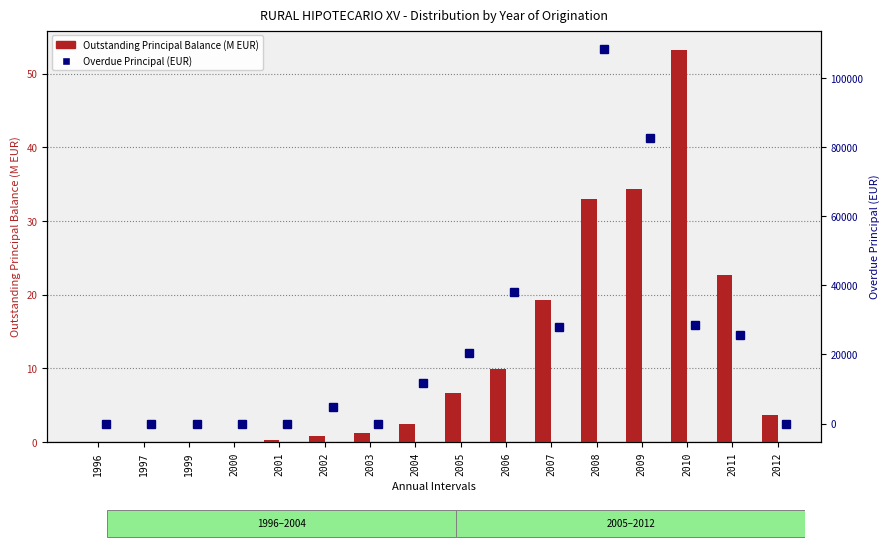

What is the sum of the Overdue Principal (EUR) values at 2005 and 2003?

20290.7